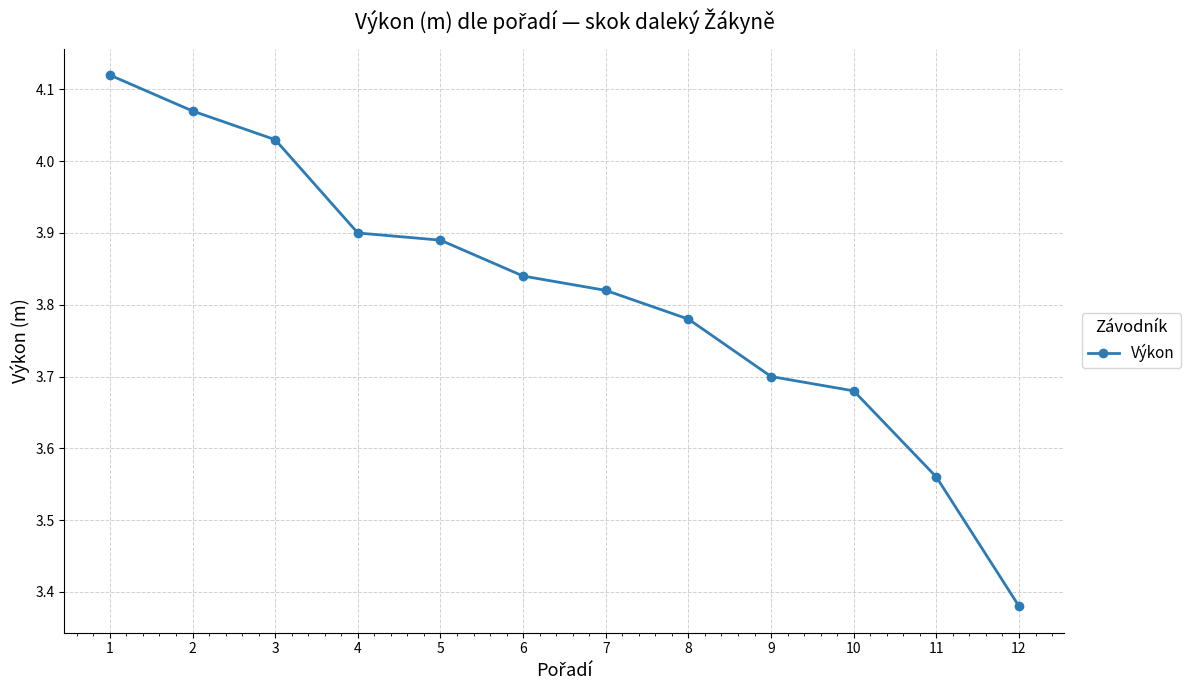

Does the chart display data point markers on the line(s)?

Yes